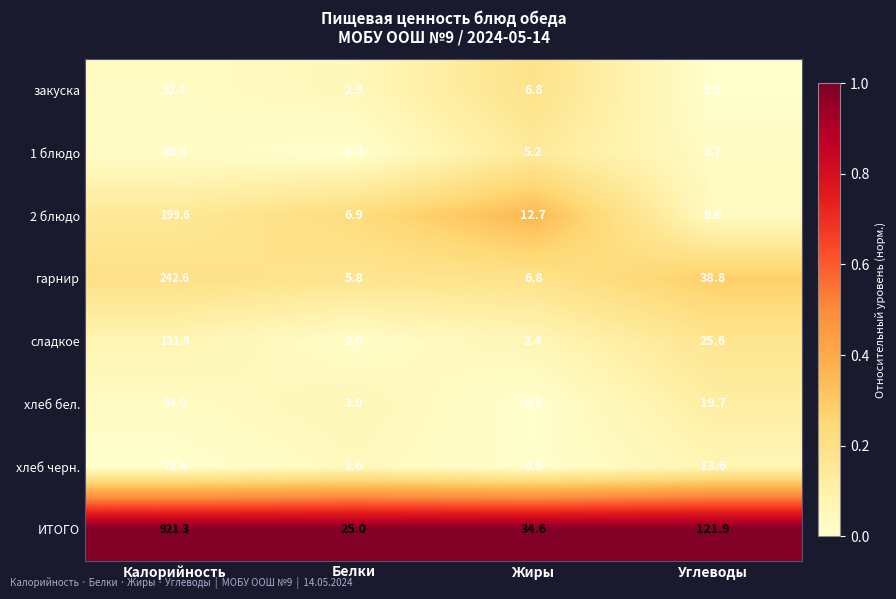

The закуска series shows 11.7 at Жиры. True or false?

False